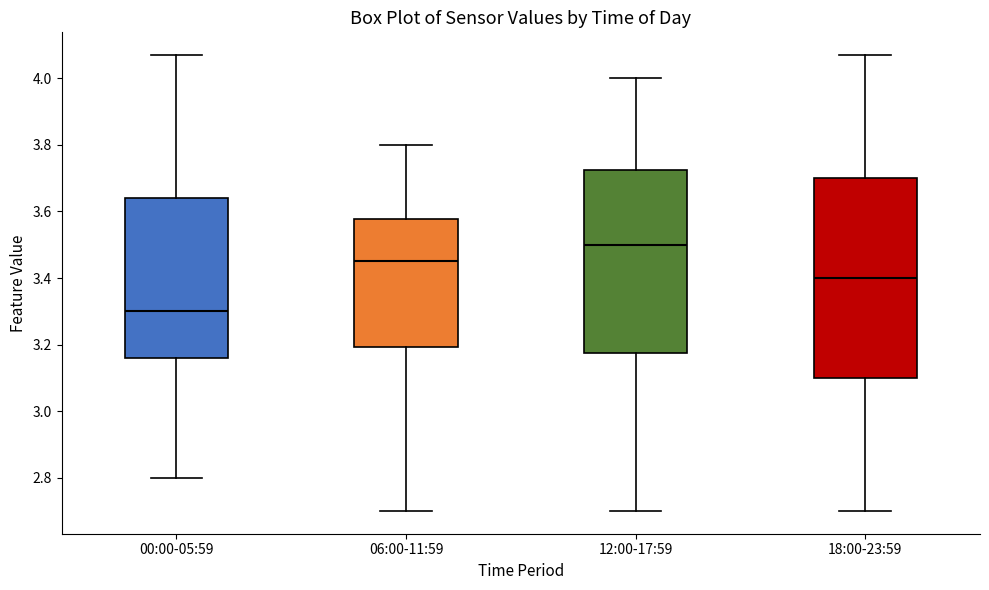

Where does the median line of the box for 18:00-23:59 sit on the y-axis? The values are not printed on the chart, so give them approximately, as read against the axis.

3.40